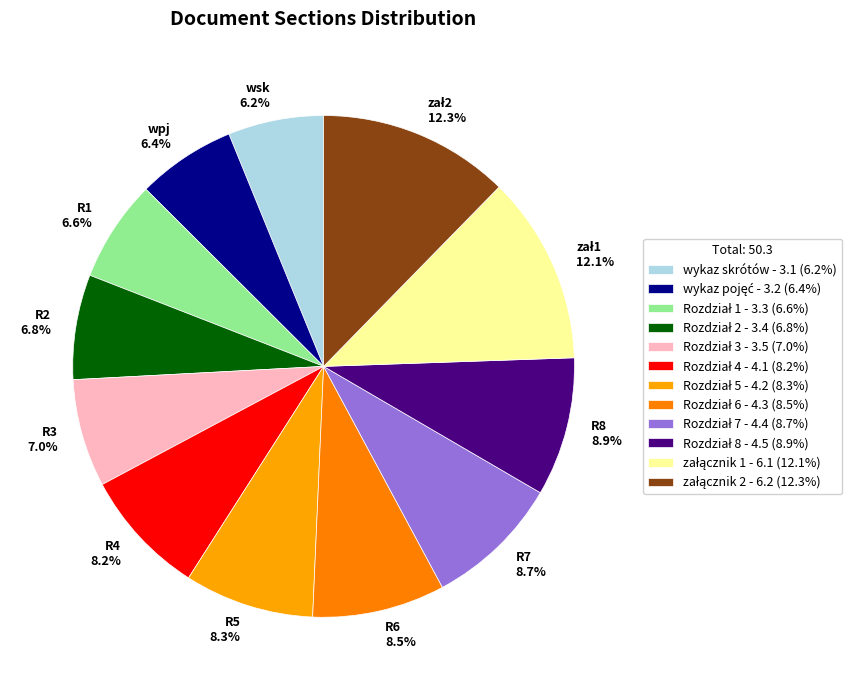

How many slices are in this pie chart?

12